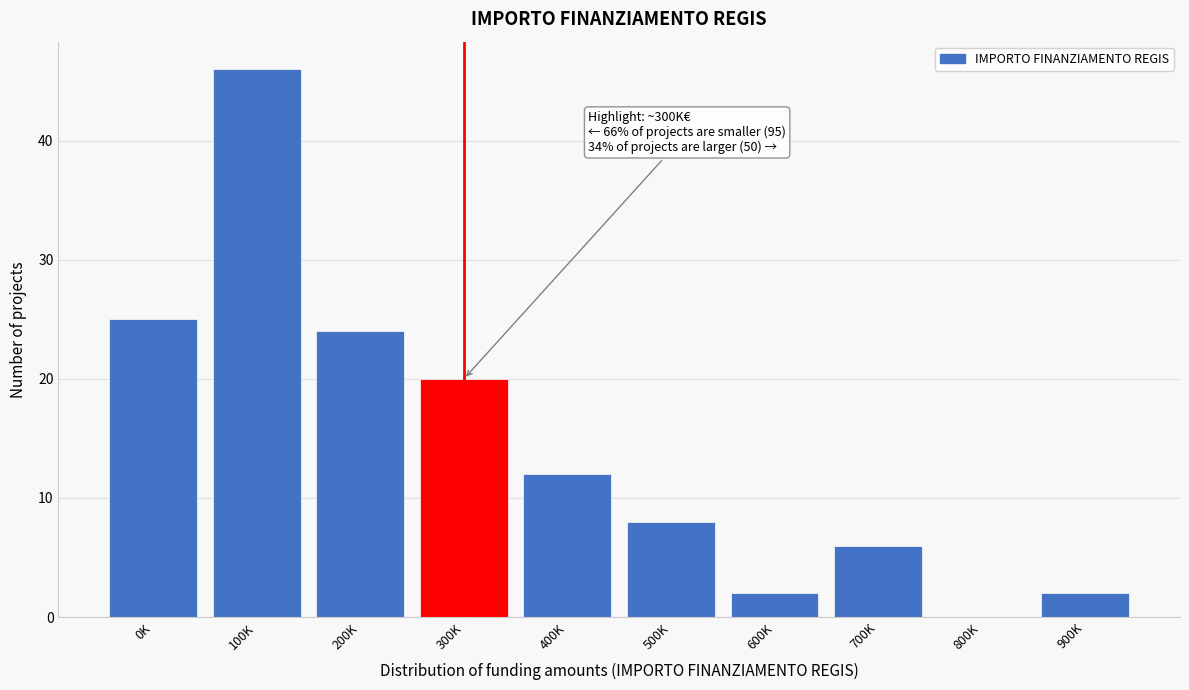

Reading left to right, transcribe all the data shown in this chart.

0K=25	100K=46	200K=24	300K=20	400K=12	500K=8	600K=2	700K=6	800K=0	900K=2